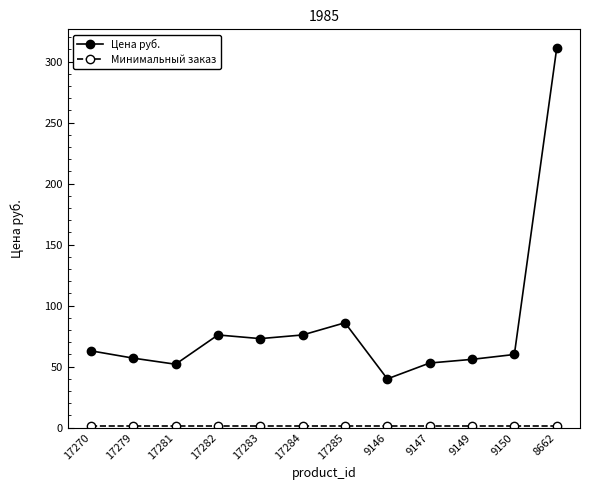

In Цена руб., how many points are lower than both neighbors (excluding endpoints)?

3